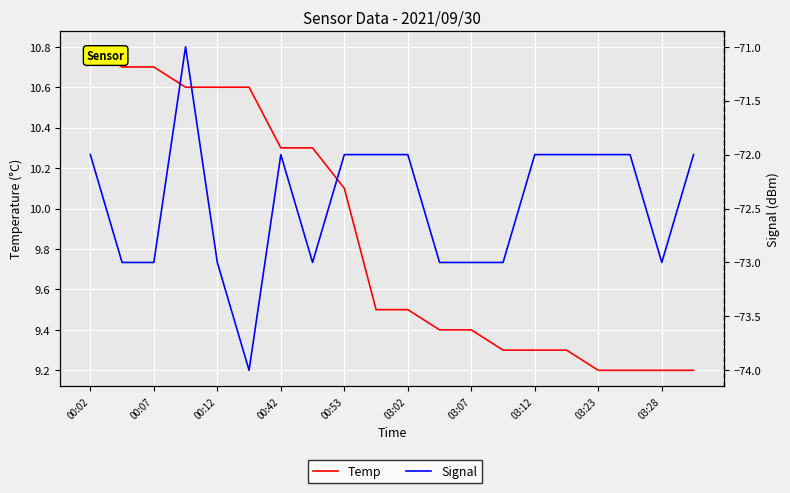

Is the value of Temp at 03:12 greater than the value of Signal at 00:53?

Yes